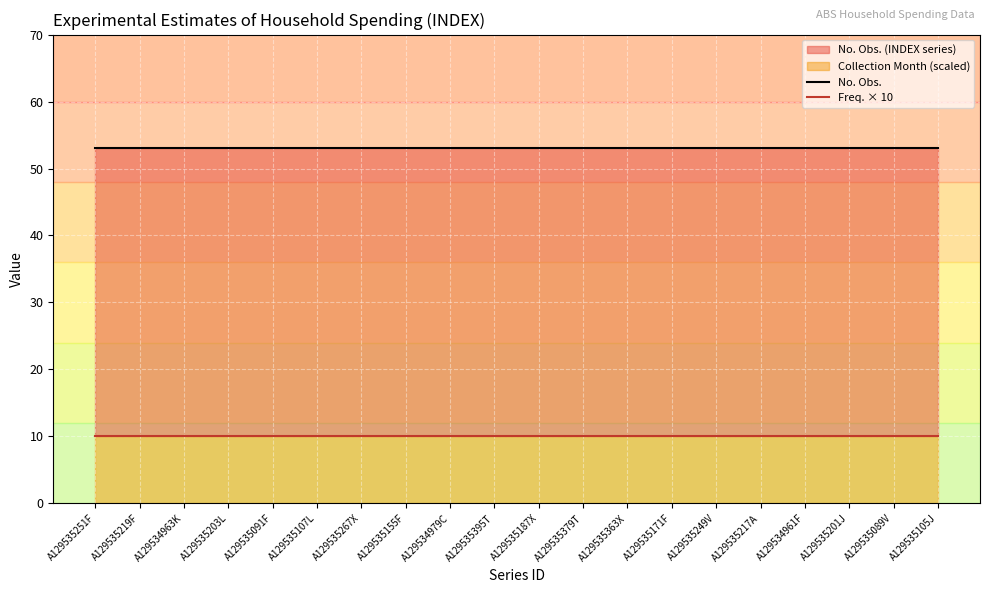

True or false: No. Obs. and Freq. × 10 intersect in this chart.

False